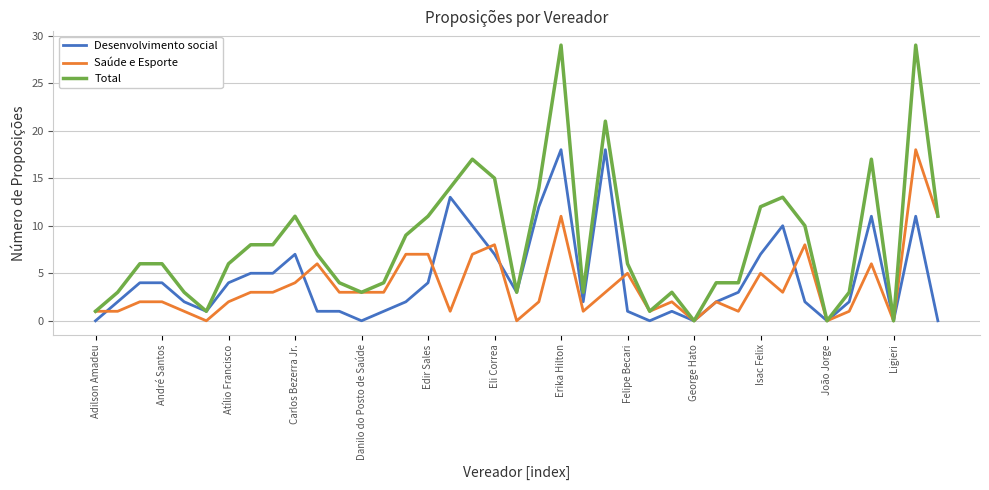

True or false: Saúde e Esporte has more than 0 points higher than both neighbors.

True